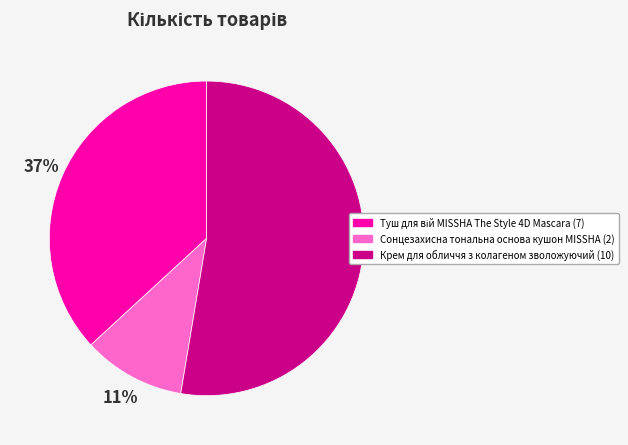

What is the majority slice?

Крем для обличчя з колагеном зволожуючий